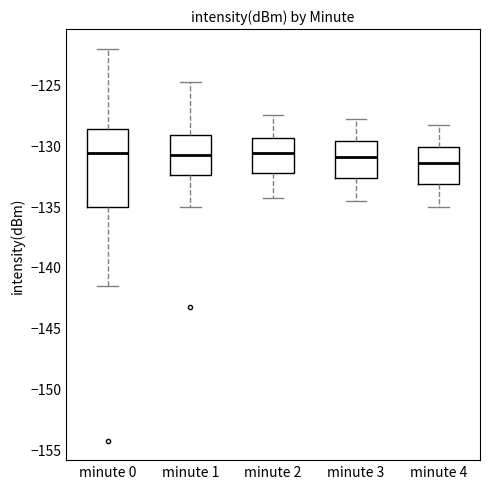

Reading left to right, read every box against the y-axis: the position of its median line, the range the box covers, and the ends of its whiskers. The values are not printed on the chart, so give them approximately, as read against the axis.

minute 0: median -130.5, box -135.0 to -128.5, whiskers -141.5 to -122.0
minute 1: median -131.0, box -132.5 to -129.0, whiskers -135.0 to -125.0
minute 2: median -130.5, box -132.0 to -129.5, whiskers -134.5 to -127.5
minute 3: median -131.0, box -132.5 to -129.5, whiskers -134.5 to -128.0
minute 4: median -131.5, box -133.0 to -130.0, whiskers -135.0 to -128.5